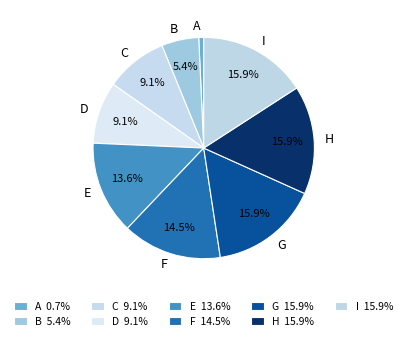

How much of the chart is everything except F?

85.5%